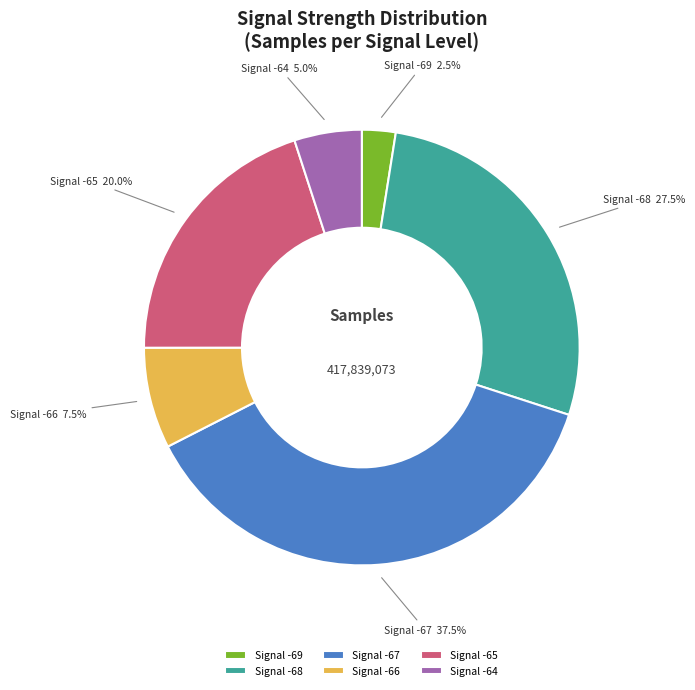

What percentage is NOT represented by Signal -64?

95.0%